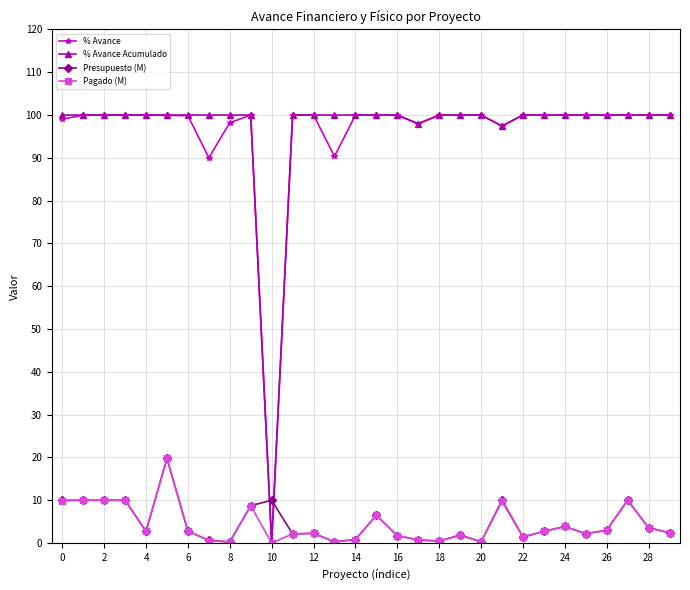

Does the chart display data point markers on the line(s)?

Yes